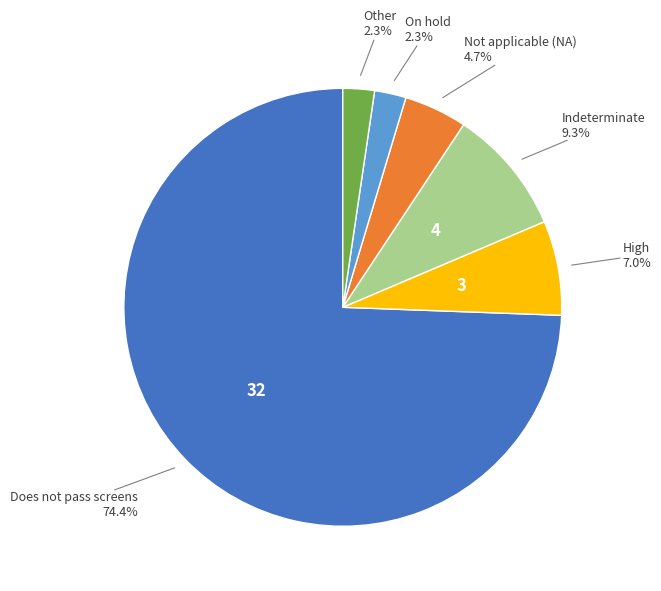

How many slices are in this pie chart?

6